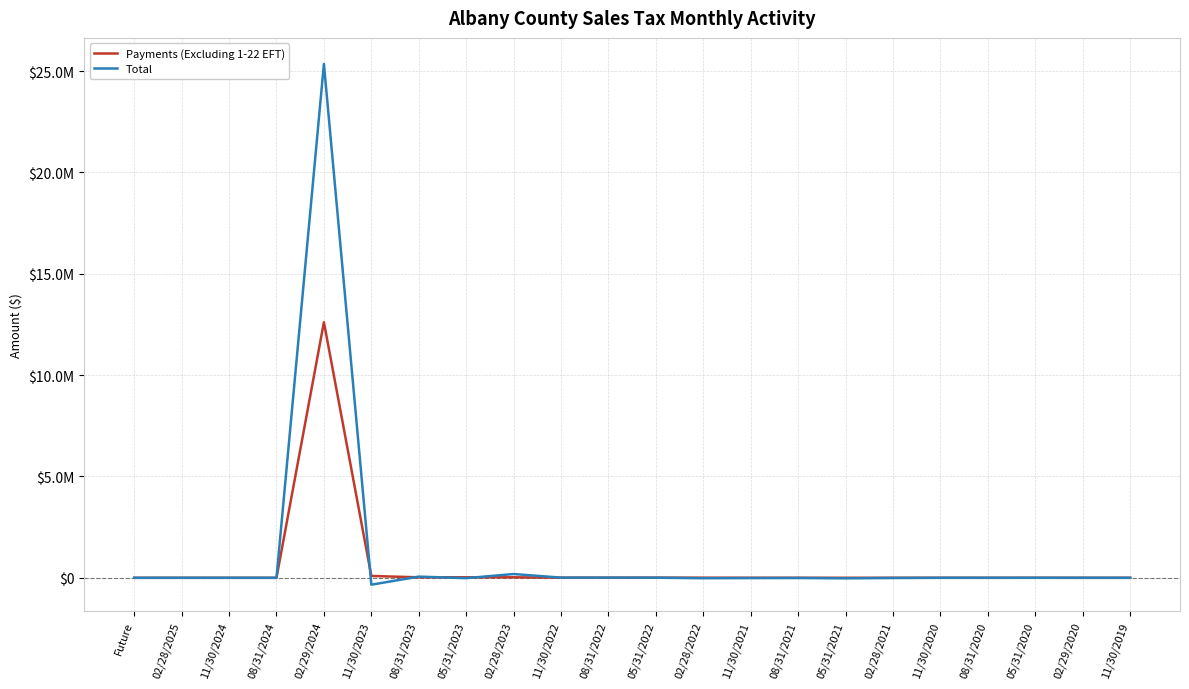

The Total series shows 1297.1 at 05/31/2020. True or false?

True